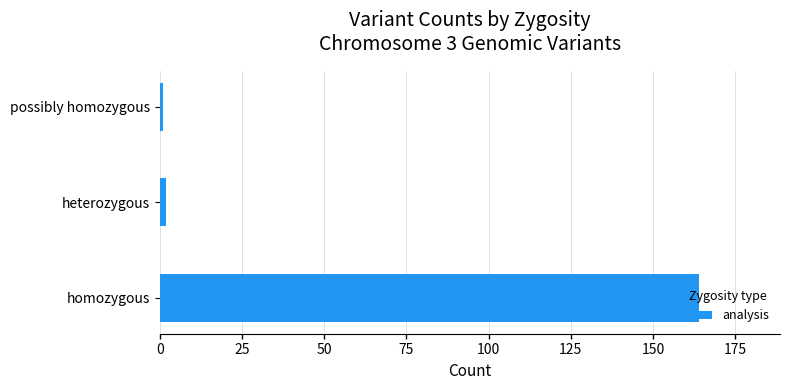

What is the difference between the second highest and minimum values?

1